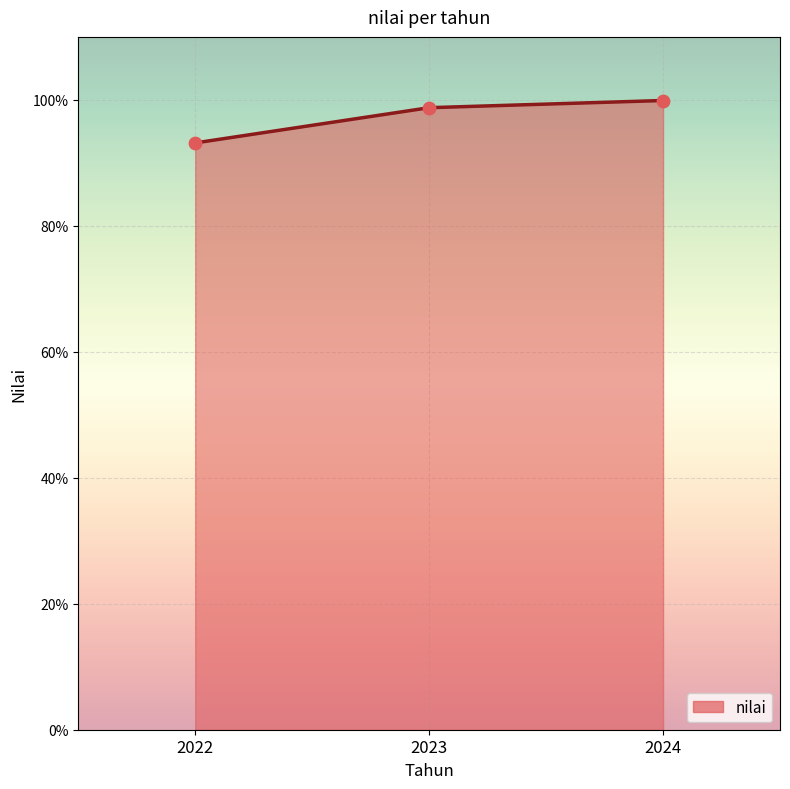

Between 2024 and 2022, which is larger?

2024